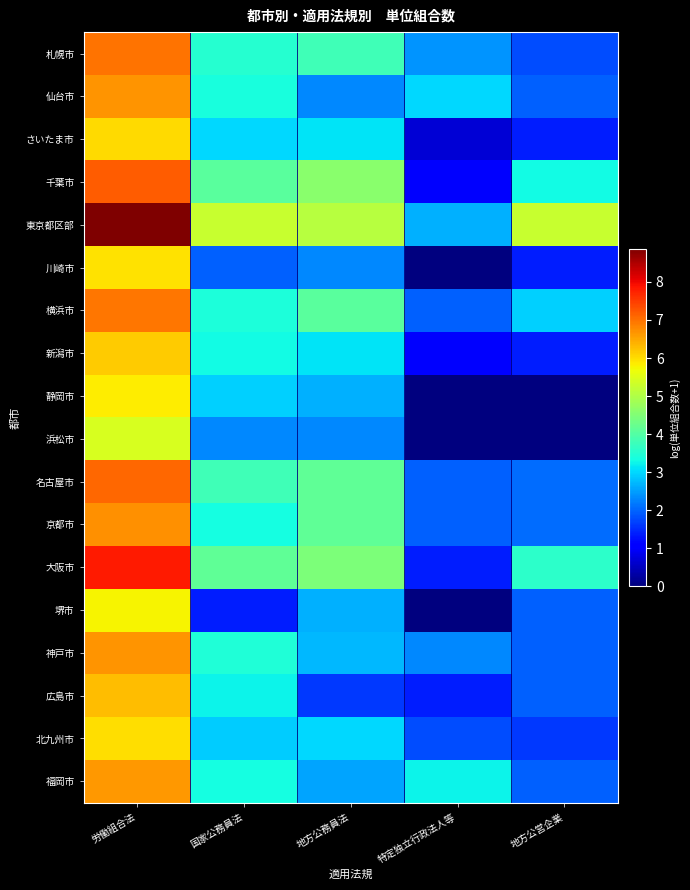

Reading left to right, extract all data points from this chart.

札幌市: 労働組合法=7.0	国家公務員法=3.5	地方公務員法=3.8	特定独立行政法人等=2.4	地方公営企業=1.8
仙台市: 労働組合法=6.7	国家公務員法=3.4	地方公務員法=2.3	特定独立行政法人等=3.0	地方公営企業=1.9
さいたま市: 労働組合法=6.0	国家公務員法=3.0	地方公務員法=3.1	特定独立行政法人等=0.7	地方公営企業=1.4
千葉市: 労働組合法=7.2	国家公務員法=4.1	地方公務員法=4.6	特定独立行政法人等=1.1	地方公営企業=3.3
東京都区部: 労働組合法=8.9	国家公務員法=5.3	地方公務員法=5.1	特定独立行政法人等=2.6	地方公営企業=5.3
川崎市: 労働組合法=6.0	国家公務員法=1.9	地方公務員法=2.3	特定独立行政法人等=0.0	地方公営企業=1.4
横浜市: 労働組合法=7.0	国家公務員法=3.4	地方公務員法=4.1	特定独立行政法人等=1.9	地方公営企業=2.9
新潟市: 労働組合法=6.1	国家公務員法=3.3	地方公務員法=3.1	特定独立行政法人等=1.1	地方公営企業=1.4
静岡市: 労働組合法=5.8	国家公務員法=2.9	地方公務員法=2.6	特定独立行政法人等=0.0	地方公営企業=0.0
浜松市: 労働組合法=5.4	国家公務員法=2.3	地方公務員法=2.3	特定独立行政法人等=0.0	地方公営企業=0.0
名古屋市: 労働組合法=7.1	国家公務員法=3.8	地方公務員法=4.2	特定独立行政法人等=1.9	地方公営企業=2.1
京都市: 労働組合法=6.7	国家公務員法=3.3	地方公務員法=4.1	特定独立行政法人等=1.9	地方公営企業=2.1
大阪市: 労働組合法=7.8	国家公務員法=4.1	地方公務員法=4.5	特定独立行政法人等=1.4	地方公営企業=3.6
堺市: 労働組合法=5.8	国家公務員法=1.4	地方公務員法=2.6	特定独立行政法人等=0.0	地方公営企業=1.9
神戸市: 労働組合法=6.7	国家公務員法=3.4	地方公務員法=2.7	特定独立行政法人等=2.3	地方公営企業=1.9
広島市: 労働組合法=6.3	国家公務員法=3.3	地方公務員法=1.6	特定独立行政法人等=1.4	地方公営企業=1.9
北九州市: 労働組合法=6.0	国家公務員法=2.9	地方公務員法=3.0	特定独立行政法人等=1.8	地方公営企業=1.6
福岡市: 労働組合法=6.7	国家公務員法=3.3	地方公務員法=2.6	特定独立行政法人等=3.3	地方公営企業=1.9